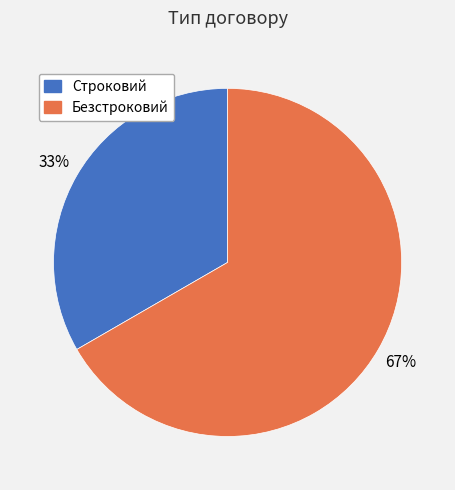

What is the ratio of the value at Безстроковий to the value at Строковий?

2.0